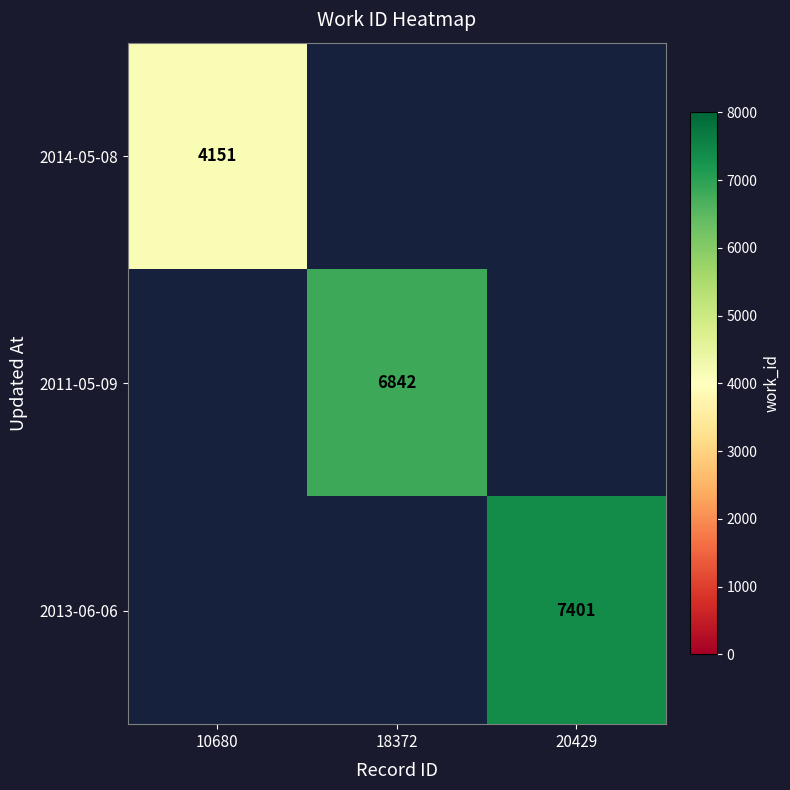

Rank the categories by 2011-05-09 value from lowest to highest.

10680, 18372, 20429